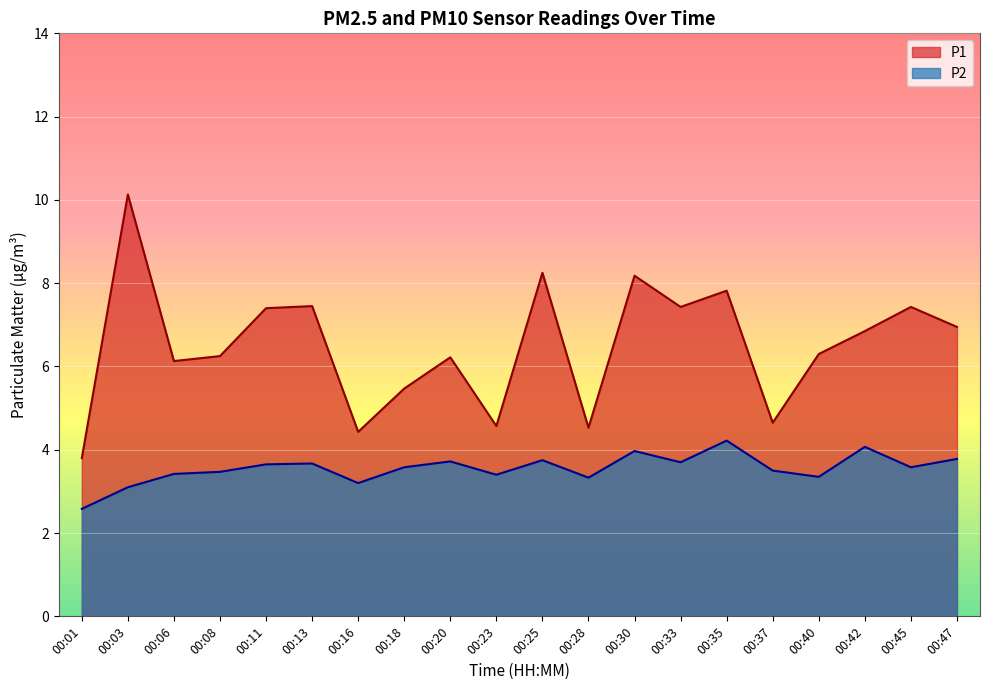

Is it true that P2 equals 6.8 at 00:30?

False